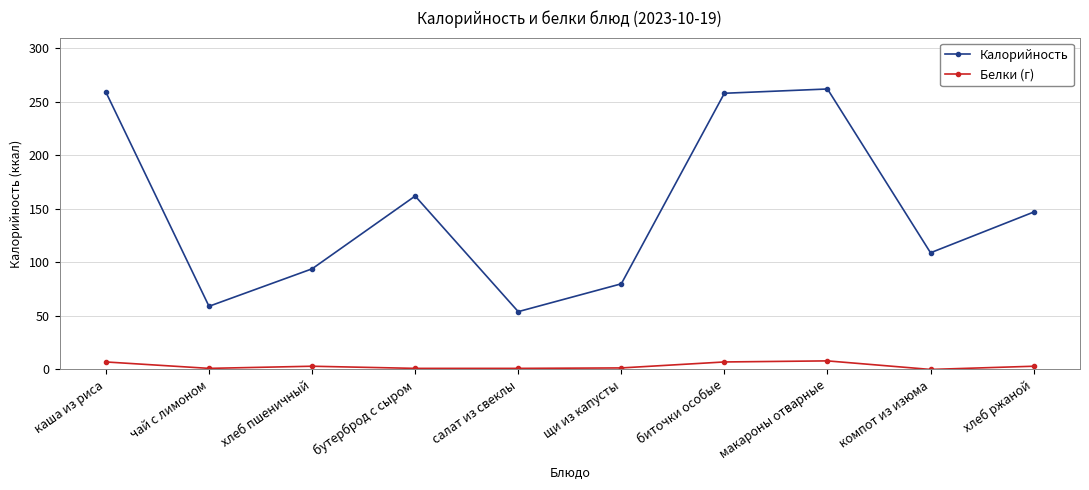

List the series in order of their overall mean, lowest first.

Белки (г), Калорийность